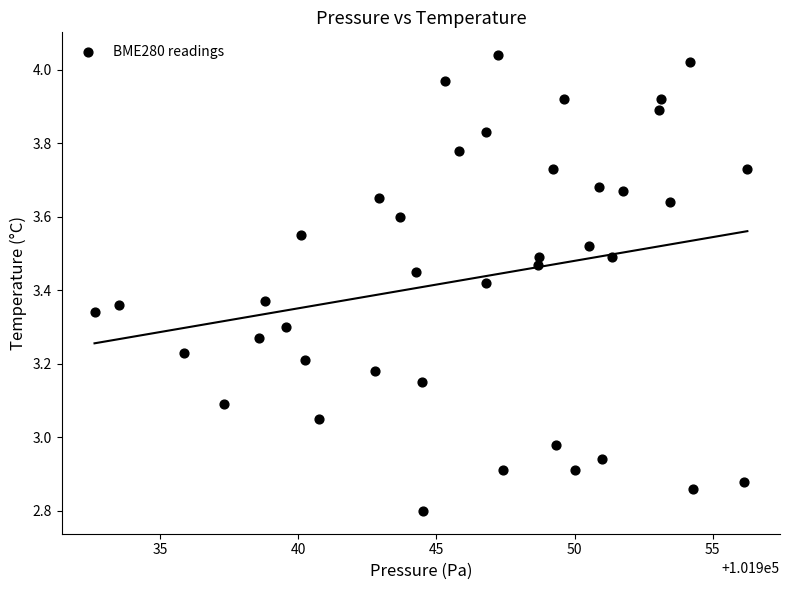

What is the range of Y values (max minus min)?

1.2